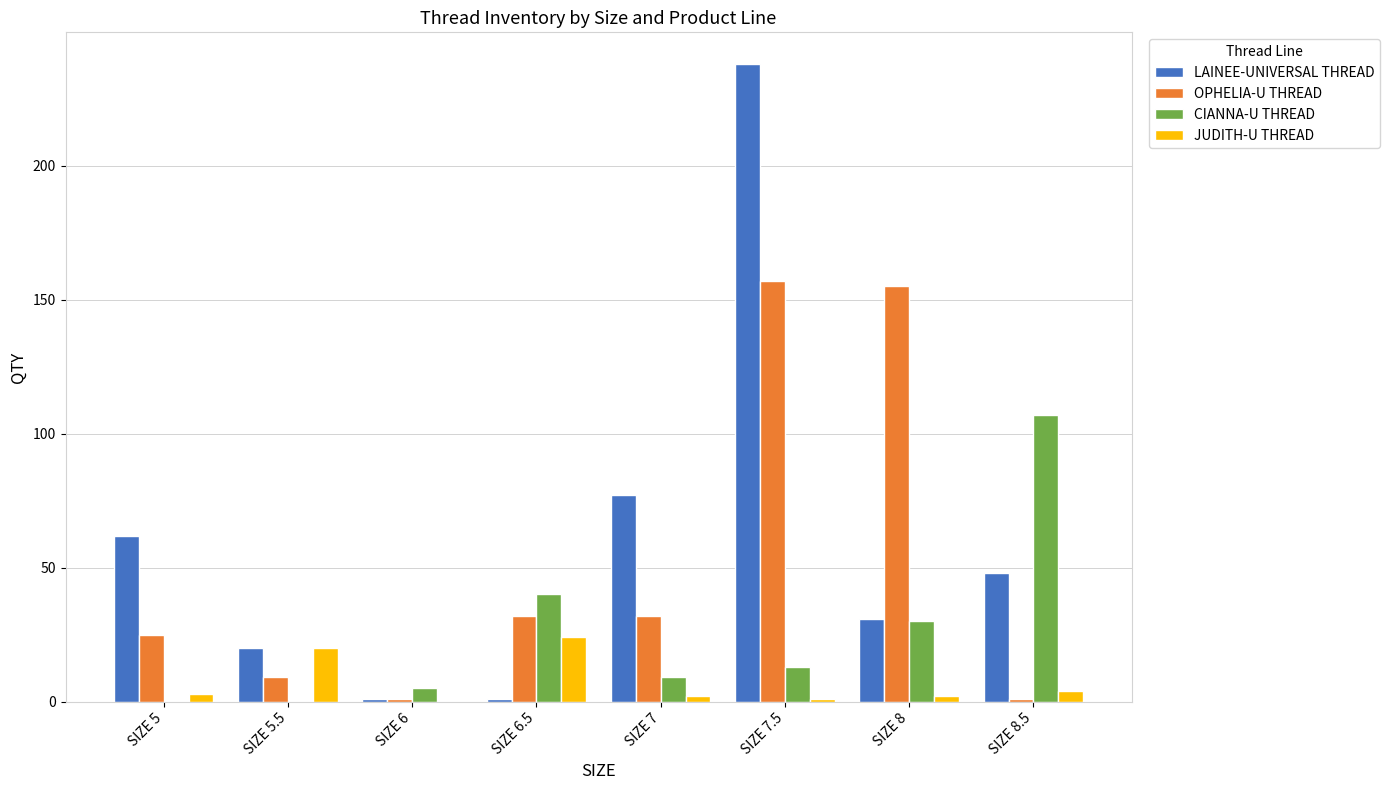

Reading right to left, extract all data points from this chart.

LAINEE-UNIVERSAL THREAD: SIZE 8.5=48	SIZE 8=31	SIZE 7.5=238	SIZE 7=77	SIZE 6.5=1	SIZE 6=1	SIZE 5.5=20	SIZE 5=62
OPHELIA-U THREAD: SIZE 8.5=1	SIZE 8=155	SIZE 7.5=157	SIZE 7=32	SIZE 6.5=32	SIZE 6=1	SIZE 5.5=9	SIZE 5=25
CIANNA-U THREAD: SIZE 8.5=107	SIZE 8=30	SIZE 7.5=13	SIZE 7=9	SIZE 6.5=40	SIZE 6=5	SIZE 5.5=0	SIZE 5=0
JUDITH-U THREAD: SIZE 8.5=4	SIZE 8=2	SIZE 7.5=1	SIZE 7=2	SIZE 6.5=24	SIZE 6=0	SIZE 5.5=20	SIZE 5=3